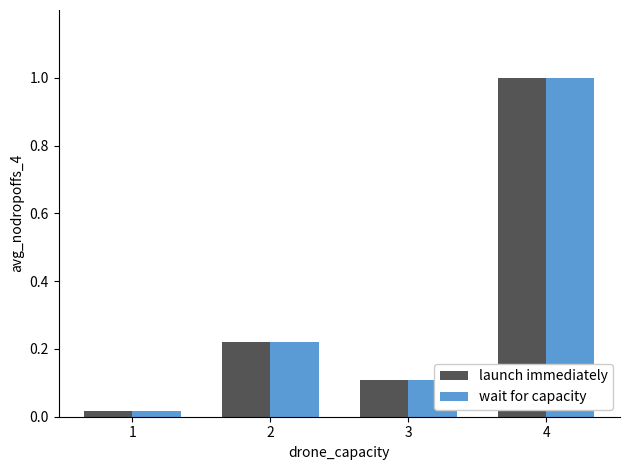

Does the chart contain any negative values?

No